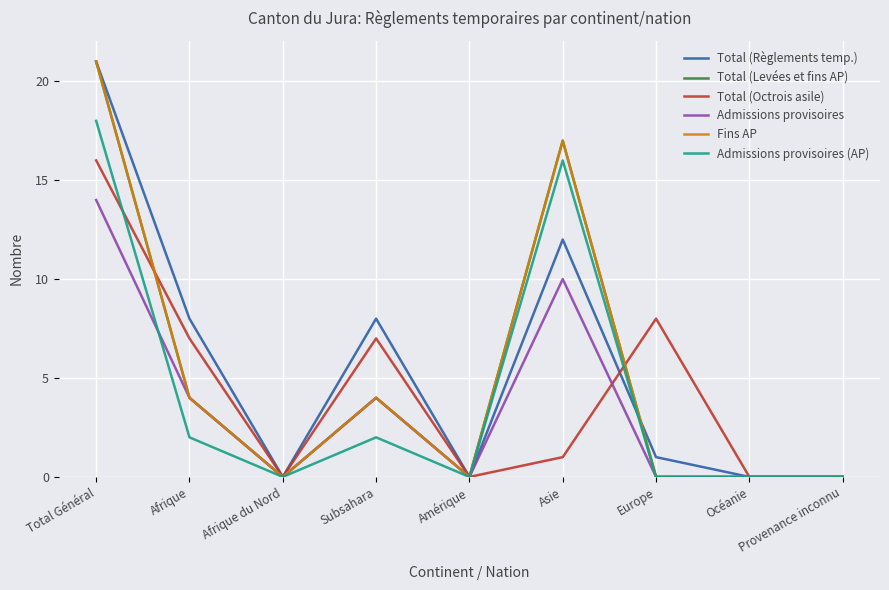

Where is the first local minimum for Total (Octrois asile)?

Afrique du Nord